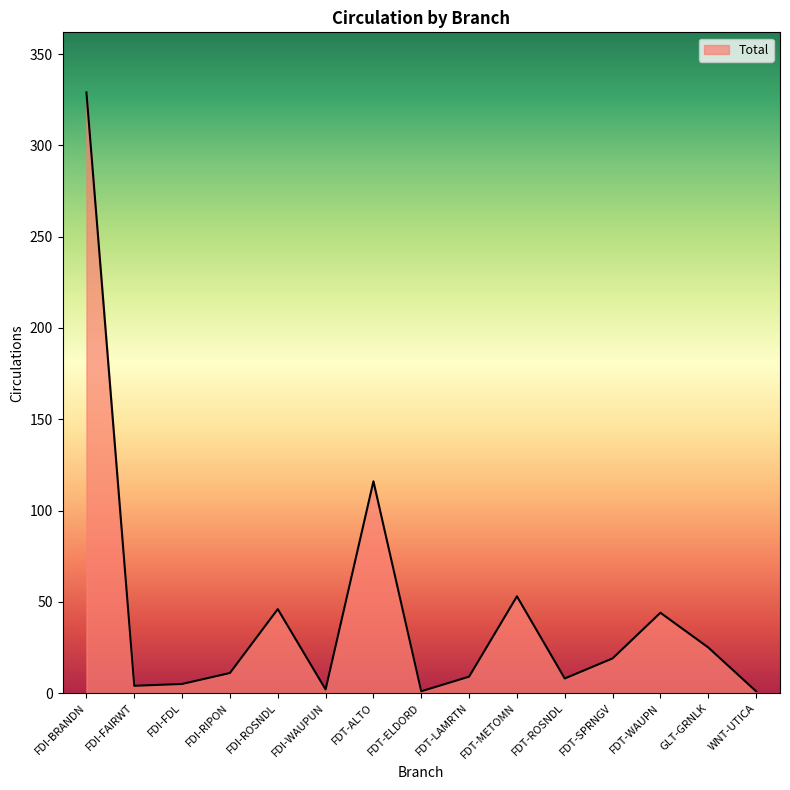

At which category does the chart reach its peak across all series?

FDI-BRANDN